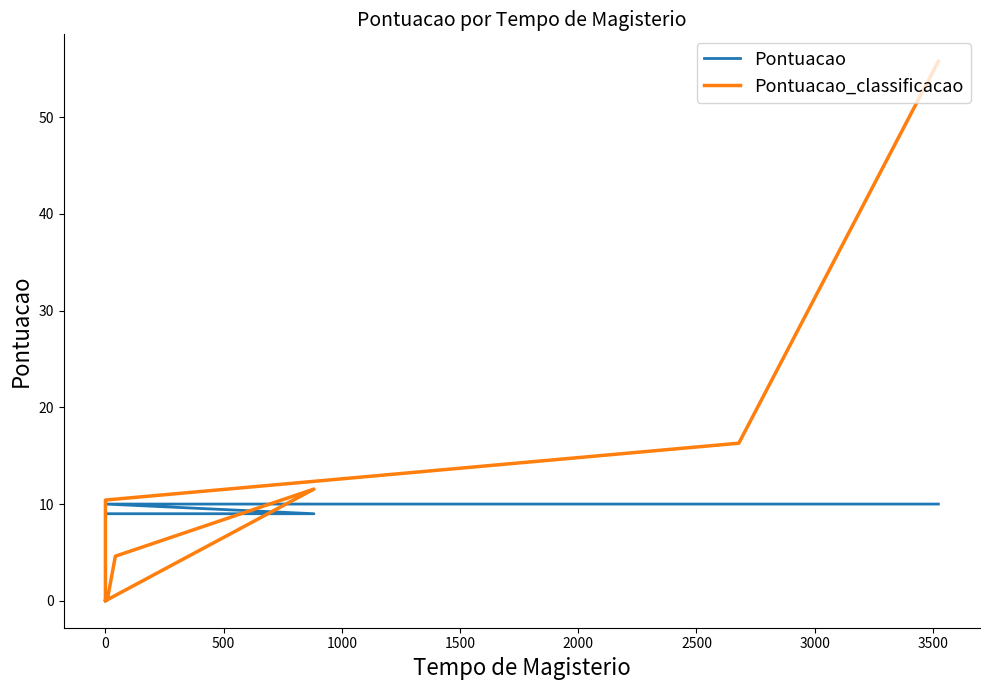

How many lines are shown in the chart?

2